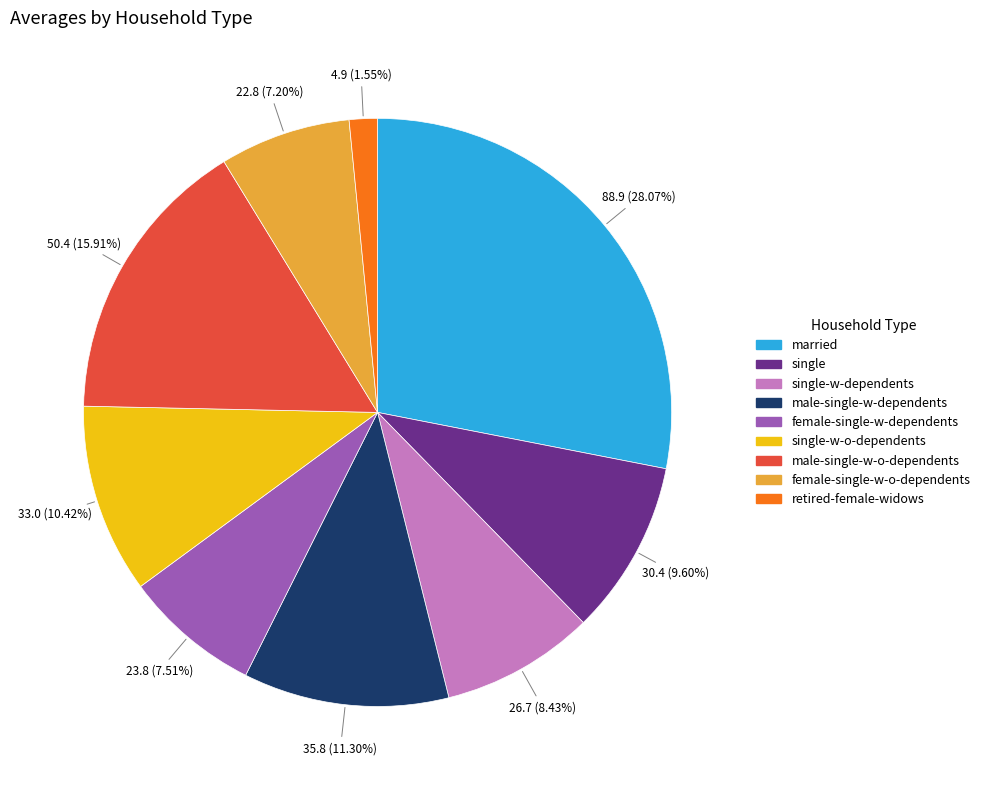

Is there a majority slice in this chart?

No